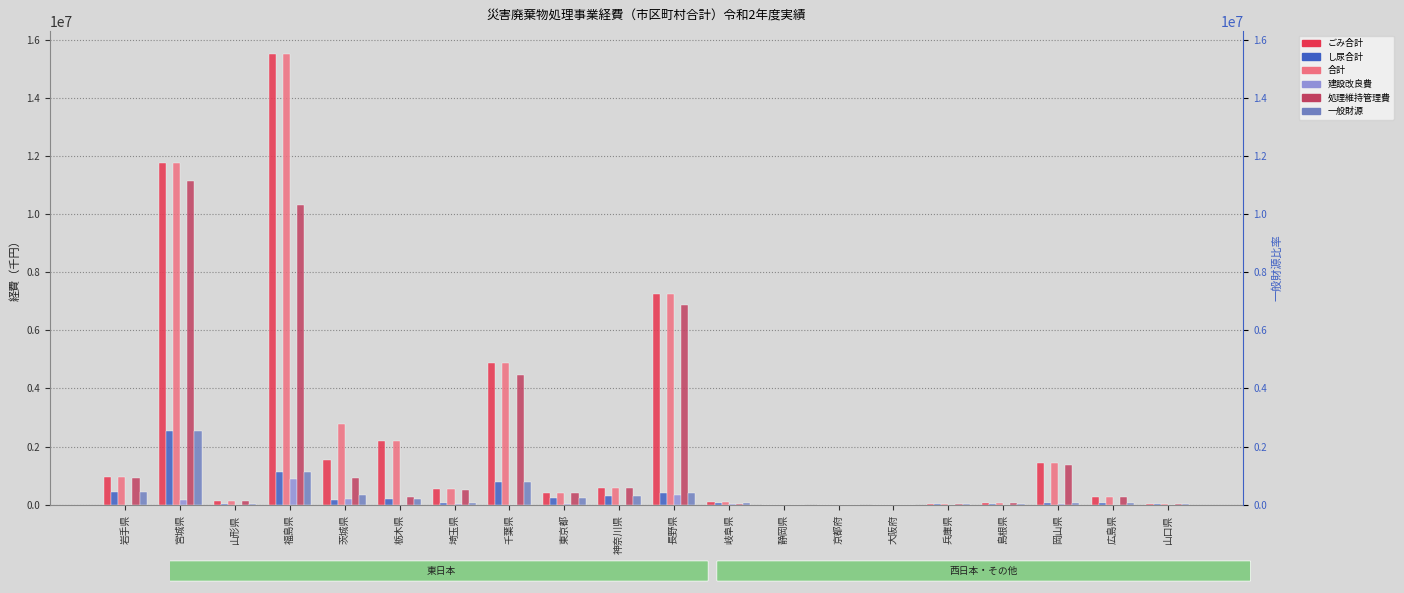

What is the difference between the highest and lowest values at 東京都?

401795